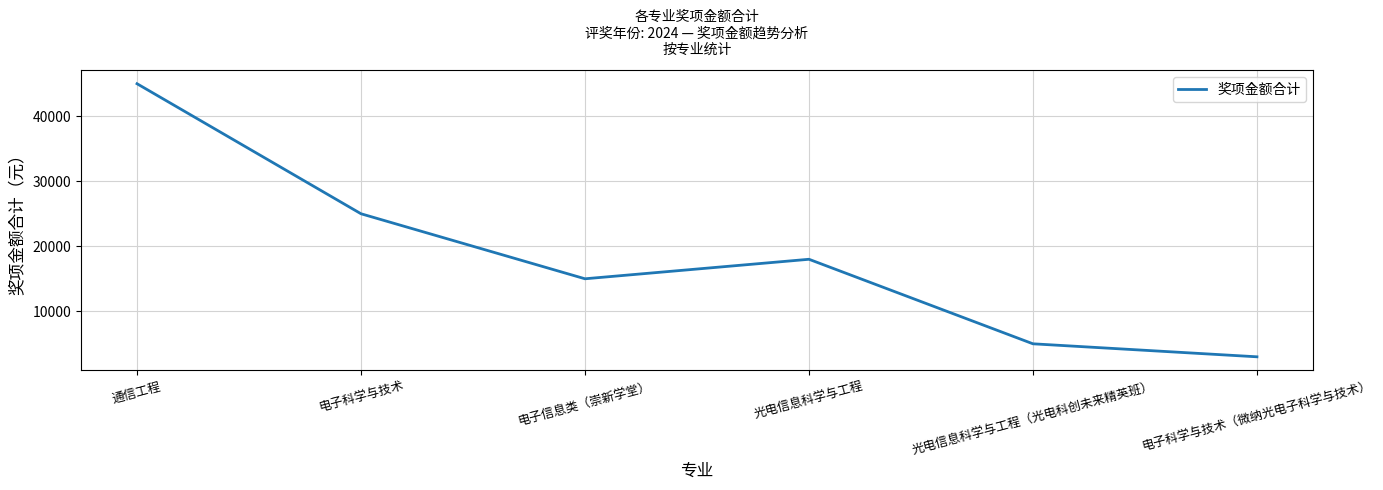

How many interior local peaks (higher than both neighbors) does the data have?

1